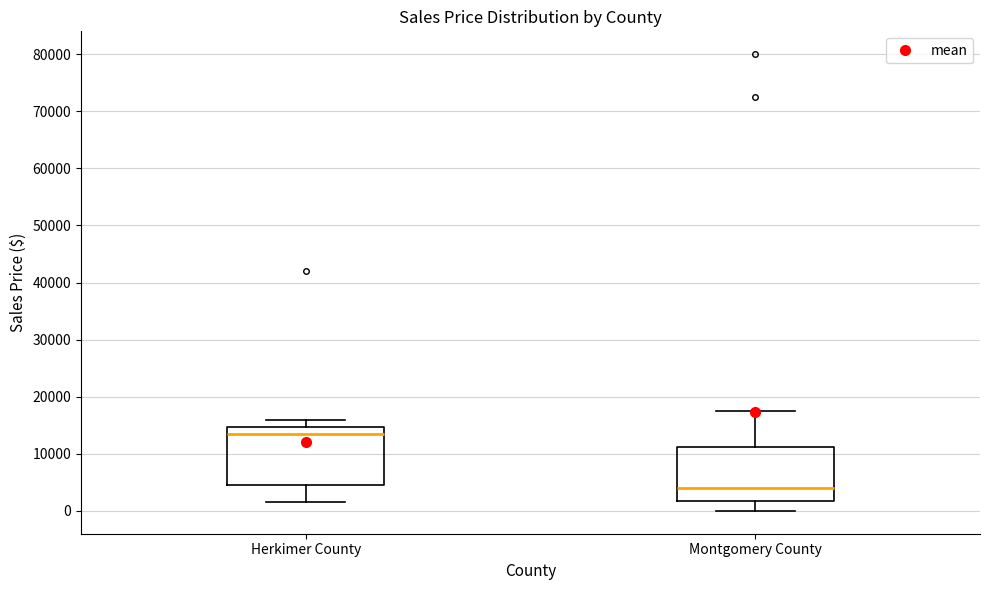

Reading left to right, read every box against the y-axis: the position of its median line, the range the box covers, and the ends of its whiskers. The values are not printed on the chart, so give them approximately, as read against the axis.

Herkimer County: median 14000, box 5000 to 15000, whiskers 2000 to 16000
Montgomery County: median 4000, box 2000 to 11000, whiskers 0 to 18000